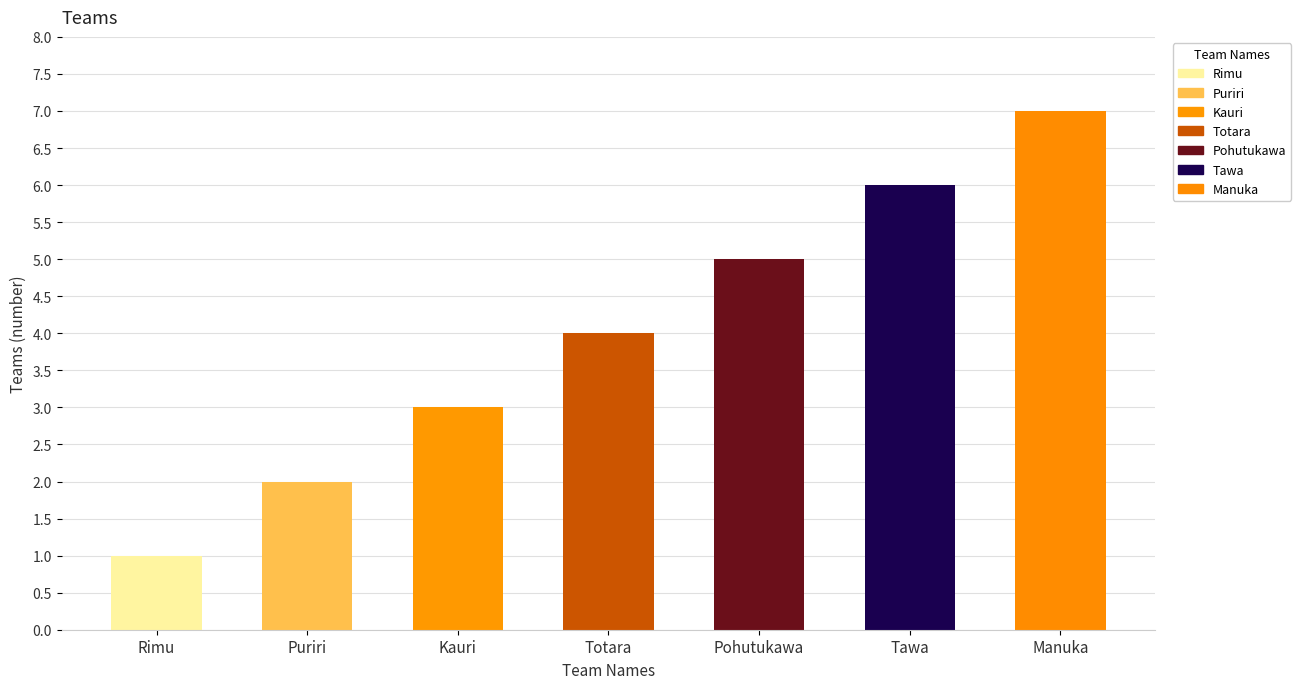

What is the change in value from Pohutukawa to Manuka?

+2